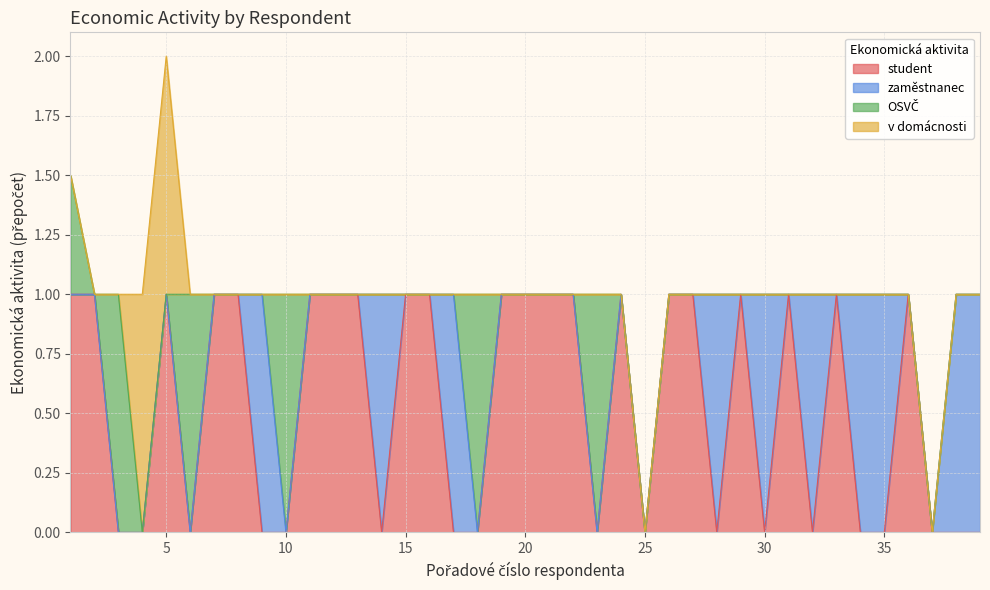

Count the number of data series in this chart.

4